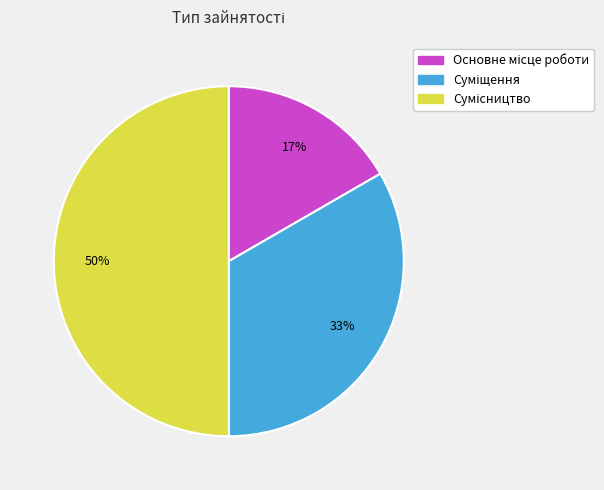

To the nearest percent, what is the average slice percentage?

33%